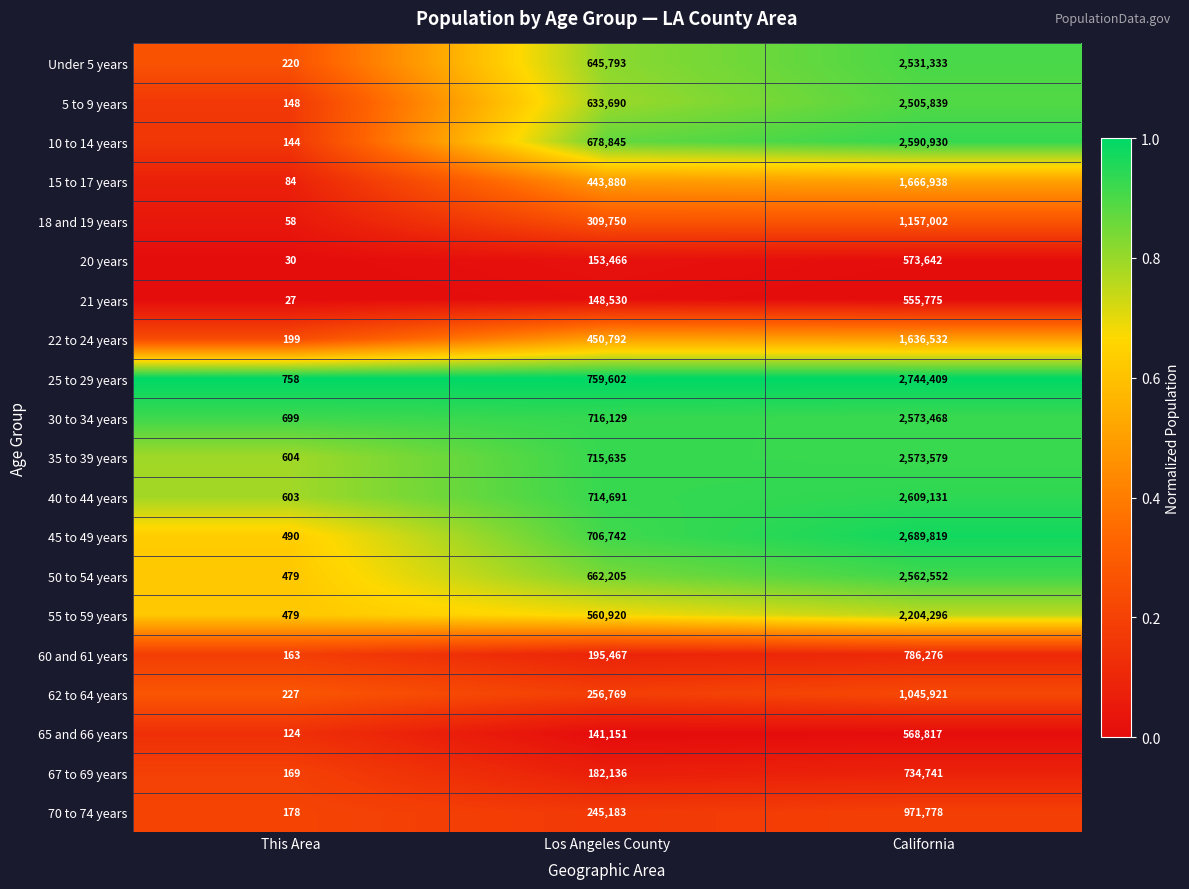

Is it true that 35 to 39 years equals 2573579 at California?

True